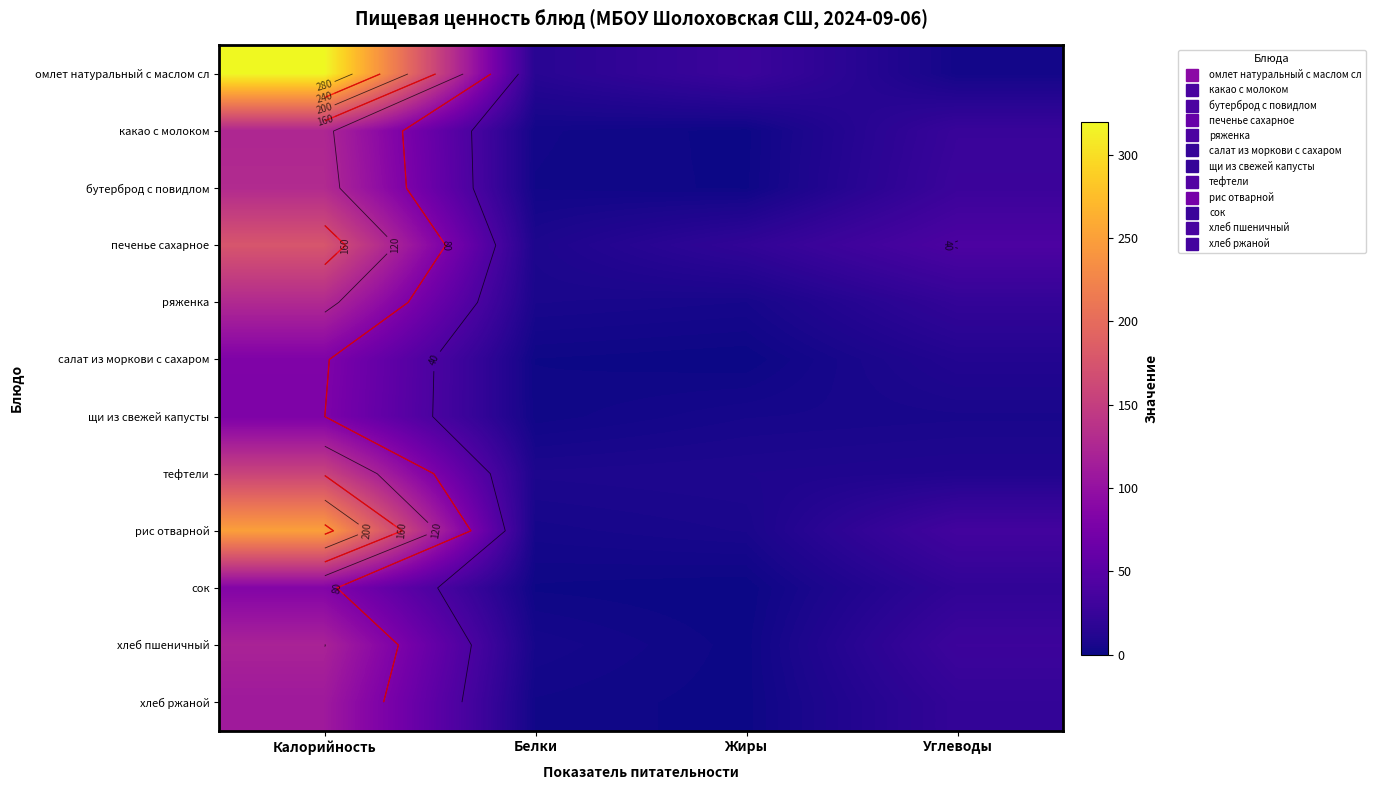

Rank the series by their maximum value, from lowest to highest.

щи из свежей капусты, салат из моркови с сахаром, сок, хлеб ржаной, хлеб пшеничный, какао с молоком, ряженка, бутерброд с повидлом, тефтели, печенье сахарное, рис отварной, омлет натуральный с маслом сл